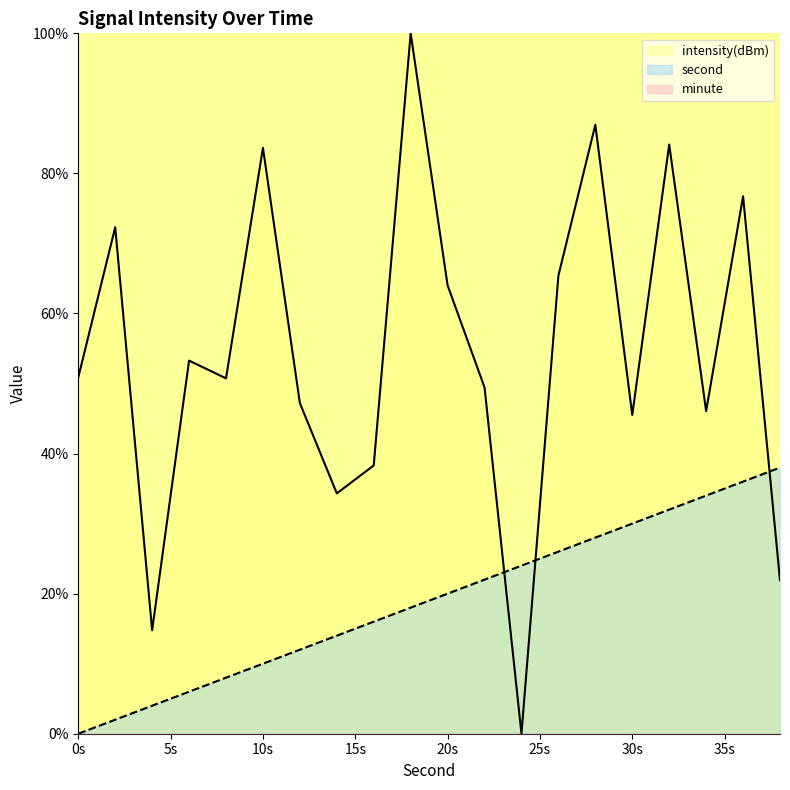

What is the value of the second point at the 19th from the left?

36.0